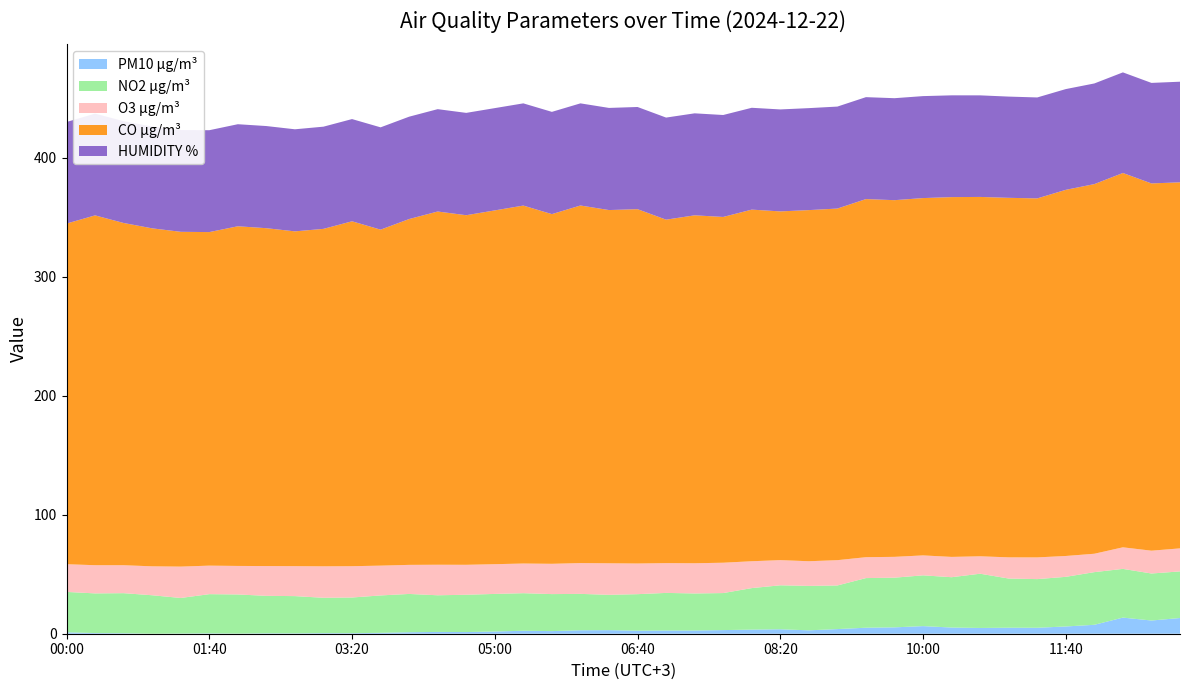

Reading right to left, list all the values displayed in this chart.

PM10 µg/m³: 13:00=13.2	12:40=11.1	12:20=13.6	12:00=7.5	11:40=6.1	11:20=5.0	11:00=5.0	10:40=4.8	10:20=5.2	10:00=6.4	09:40=5.3	09:20=5.0	09:00=3.9	08:40=2.9	08:20=3.8	08:00=3.5	07:40=3.0	07:20=2.7	07:00=2.7	06:40=2.5	06:20=3.0	06:00=2.9	05:40=2.2	05:20=2.5	05:00=1.9	04:40=1.4	04:20=1.5	04:00=1.2	03:40=0.8	03:20=0.5	03:00=0.5	02:40=0.3	02:20=0.3	02:00=0.1	01:40=0.3	01:20=0.1	01:00=0.0	00:40=0.4	00:20=0.6	00:00=1.2
NO2 µg/m³: 13:00=39.2	12:40=39.5	12:20=41.0	12:00=44.3	11:40=41.7	11:20=40.9	11:00=41.3	10:40=45.6	10:20=42.3	10:00=42.7	09:40=41.8	09:20=41.7	09:00=36.7	08:40=37.4	08:20=36.9	08:00=34.9	07:40=31.1	07:20=31.1	07:00=31.6	06:40=30.7	06:20=29.7	06:00=30.6	05:40=31.1	05:20=31.6	05:00=31.6	04:40=31.4	04:20=30.8	04:00=32.2	03:40=31.4	03:20=30.0	03:00=29.7	02:40=31.3	02:20=31.5	02:00=32.9	01:40=33.0	01:20=29.9	01:00=32.3	00:40=33.7	00:20=33.3	00:00=33.9
O3 µg/m³: 13:00=19.4	12:40=19.2	12:20=18.1	12:00=15.5	11:40=17.5	11:20=18.2	11:00=17.8	10:40=14.6	10:20=17.1	10:00=16.8	09:40=17.5	09:20=17.5	09:00=21.3	08:40=20.7	08:20=21.2	08:00=22.6	07:40=25.5	07:20=25.4	07:00=25.0	06:40=25.8	06:20=26.5	06:00=25.9	05:40=25.5	05:20=24.9	05:00=25.0	04:40=25.2	04:20=25.7	04:00=24.4	03:40=25.0	03:20=26.3	03:00=26.4	02:40=25.2	02:20=25.0	02:00=24.0	01:40=24.0	01:20=26.4	01:00=24.3	00:40=23.5	00:20=23.7	00:00=23.3
CO µg/m³: 13:00=307.6	12:40=308.6	12:20=314.6	12:00=310.6	11:40=307.7	11:20=301.7	11:00=302.1	10:40=302.0	10:20=302.4	10:00=300.3	09:40=299.7	09:20=301.0	09:00=295.5	08:40=295.1	08:20=293.1	08:00=295.5	07:40=290.6	07:20=292.4	07:00=288.6	06:40=297.8	06:20=296.9	06:00=300.5	05:40=293.9	05:20=300.8	05:00=297.3	04:40=293.8	04:20=296.9	04:00=290.6	03:40=282.4	03:20=289.9	03:00=283.6	02:40=281.4	02:20=283.9	02:00=285.5	01:40=280.3	01:20=281.4	01:00=284.0	00:40=287.6	00:20=294.0	00:00=286.3
HUMIDITY %: 13:00=84.6	12:40=84.5	12:20=84.5	12:00=84.6	11:40=84.7	11:20=84.8	11:00=85.1	10:40=85.4	10:20=85.5	10:00=85.7	09:40=85.7	09:20=85.7	09:00=85.7	08:40=85.7	08:20=85.7	08:00=85.6	07:40=85.7	07:20=85.7	07:00=85.8	06:40=85.9	06:20=85.8	06:00=85.8	05:40=85.9	05:20=85.9	05:00=86.0	04:40=86.0	04:20=86.0	04:00=86.0	03:40=86.0	03:20=85.9	03:00=85.9	02:40=85.8	02:20=85.8	02:00=85.8	01:40=85.6	01:20=85.5	01:00=85.5	00:40=85.5	00:20=85.5	00:00=85.4